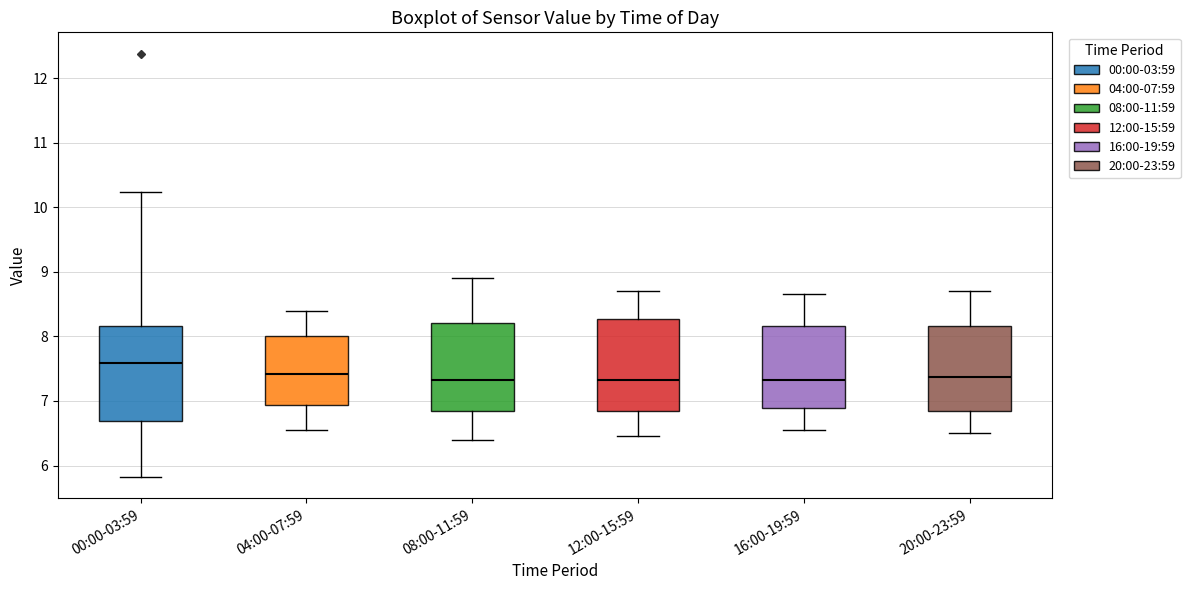

Reading left to right, read every box against the y-axis: the position of its median line, the range the box covers, and the ends of its whiskers. The values are not printed on the chart, so give them approximately, as read against the axis.

00:00-03:59: median 7.6, box 6.7 to 8.2, whiskers 5.8 to 10.2
04:00-07:59: median 7.4, box 6.9 to 8.0, whiskers 6.6 to 8.4
08:00-11:59: median 7.3, box 6.8 to 8.2, whiskers 6.4 to 8.9
12:00-15:59: median 7.3, box 6.8 to 8.3, whiskers 6.5 to 8.7
16:00-19:59: median 7.3, box 6.9 to 8.2, whiskers 6.6 to 8.7
20:00-23:59: median 7.4, box 6.8 to 8.2, whiskers 6.5 to 8.7